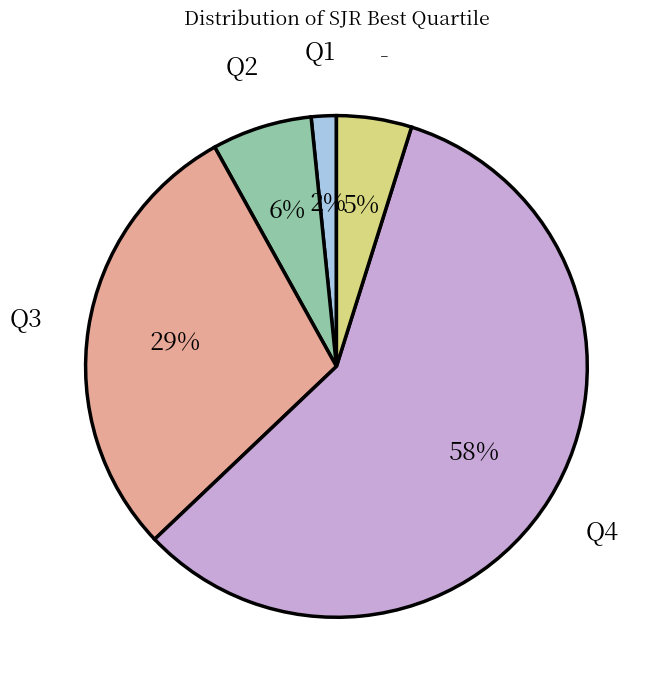

Which has a higher value, Q2 or -?

Q2